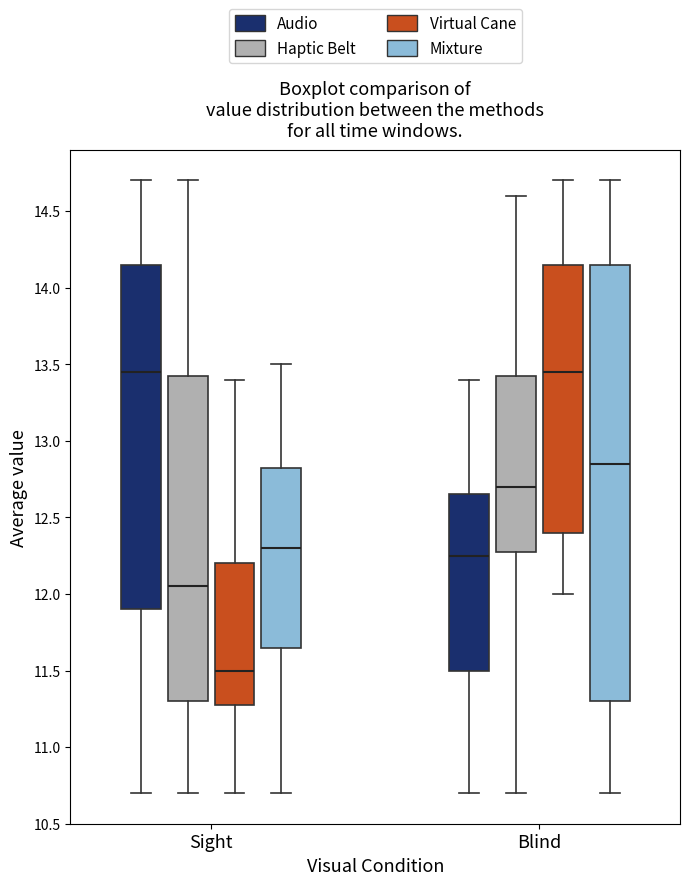

Reading left to right, read every box against the y-axis: the position of its median line, the range the box covers, and the ends of its whiskers. The values are not printed on the chart, so give them approximately, as read against the axis.

Sight (Audio): median 13.45, box 11.90 to 14.15, whiskers 10.70 to 14.70
Sight (Haptic Belt): median 12.05, box 11.30 to 13.45, whiskers 10.70 to 14.70
Sight (Virtual Cane): median 11.50, box 11.30 to 12.20, whiskers 10.70 to 13.40
Sight (Mixture): median 12.30, box 11.65 to 12.85, whiskers 10.70 to 13.50
Blind (Audio): median 12.25, box 11.50 to 12.65, whiskers 10.70 to 13.40
Blind (Haptic Belt): median 12.70, box 12.30 to 13.45, whiskers 10.70 to 14.60
Blind (Virtual Cane): median 13.45, box 12.40 to 14.15, whiskers 12.00 to 14.70
Blind (Mixture): median 12.85, box 11.30 to 14.15, whiskers 10.70 to 14.70